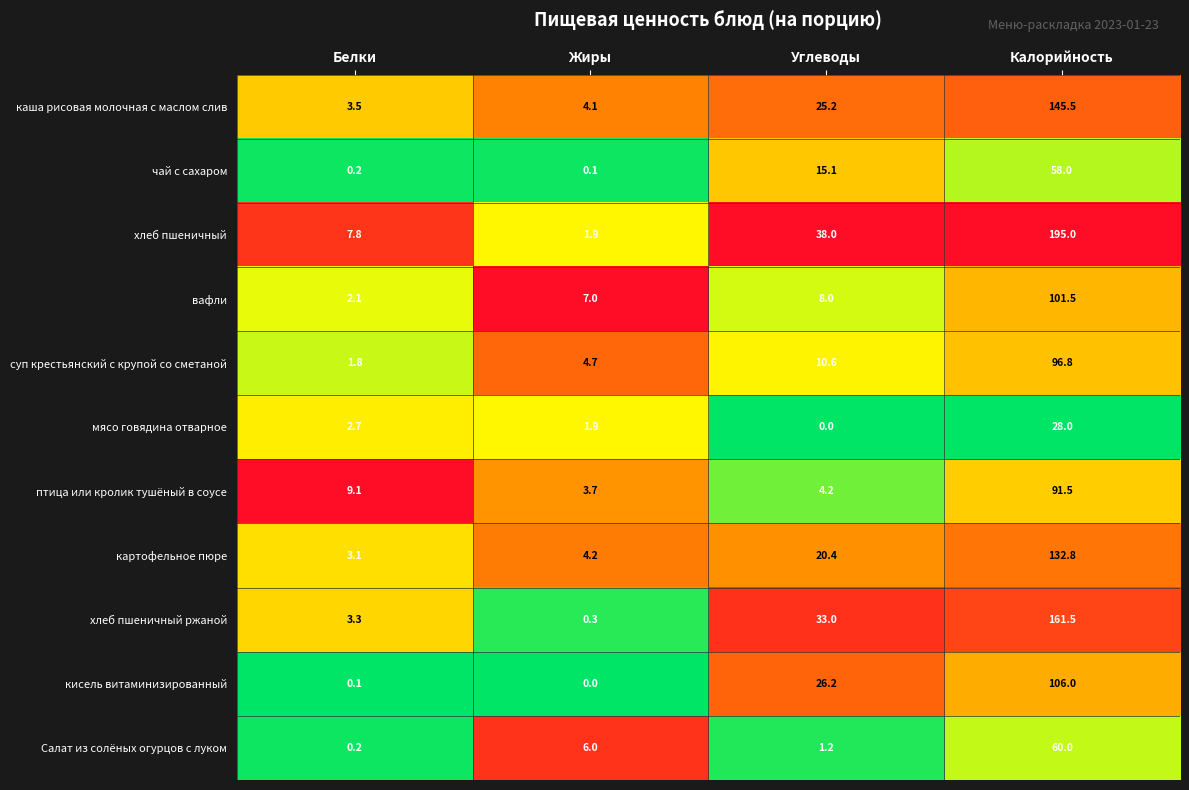

How many data points does each series have?

4